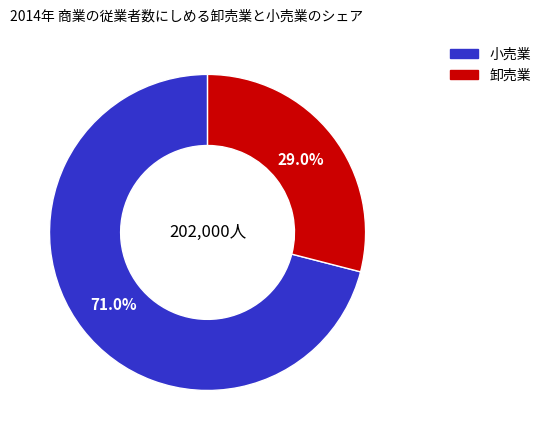

Does any single category account for the majority?

Yes